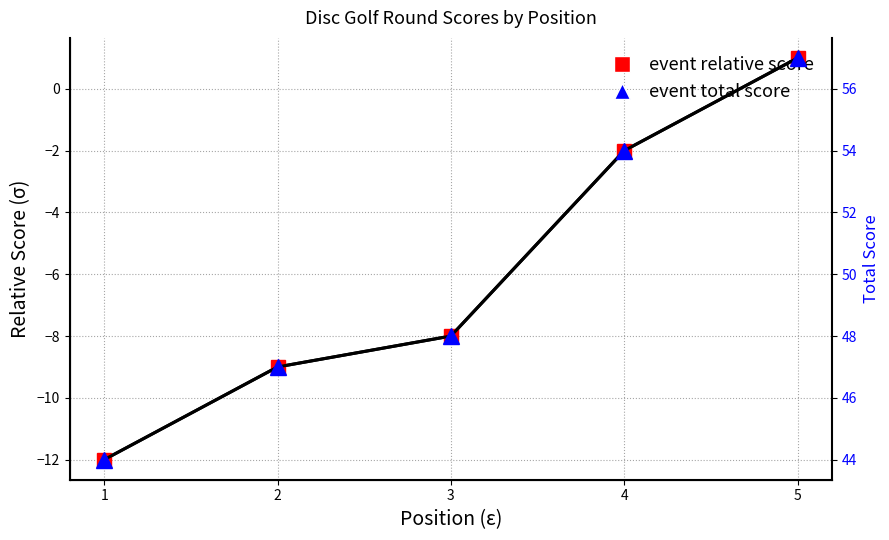

What is the difference between the second highest and second lowest values in the event total score series?

7